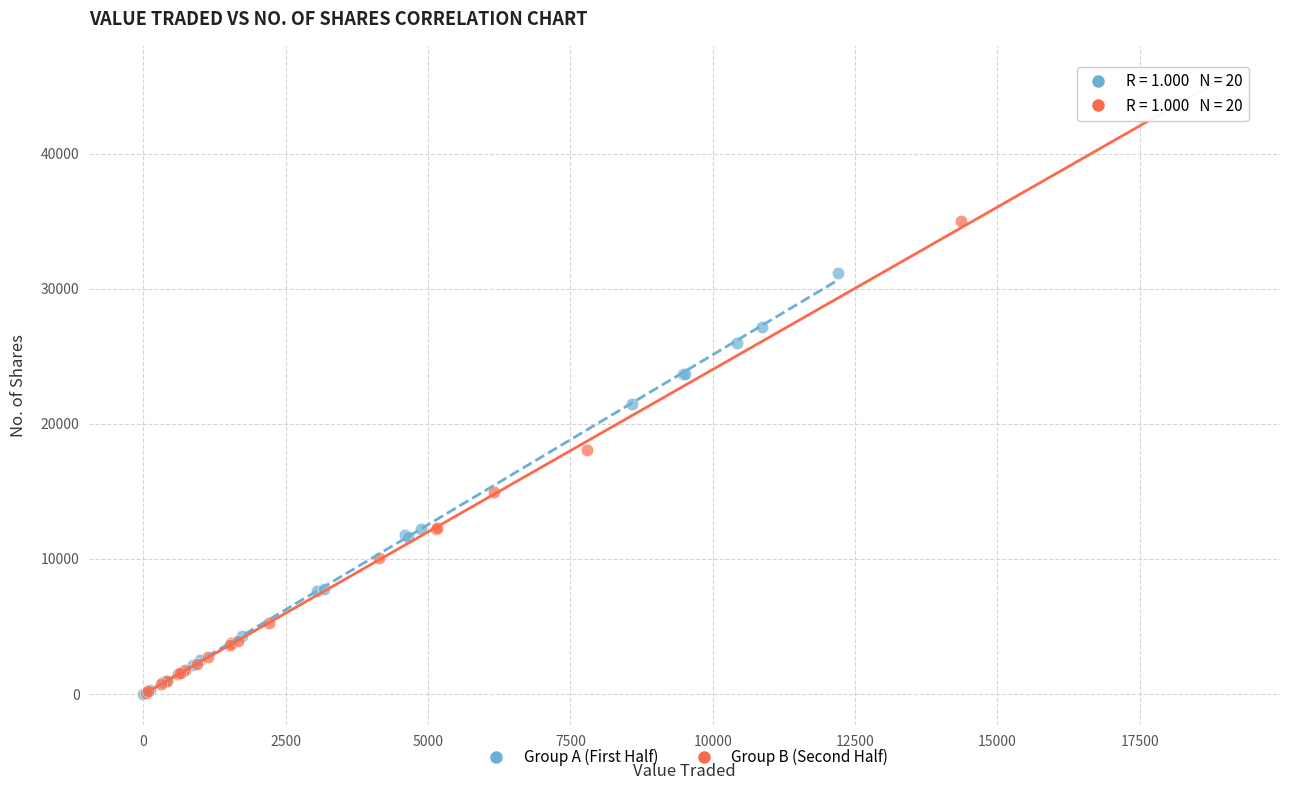

Which series reaches the maximum Y coordinate?

Group B (Second Half)